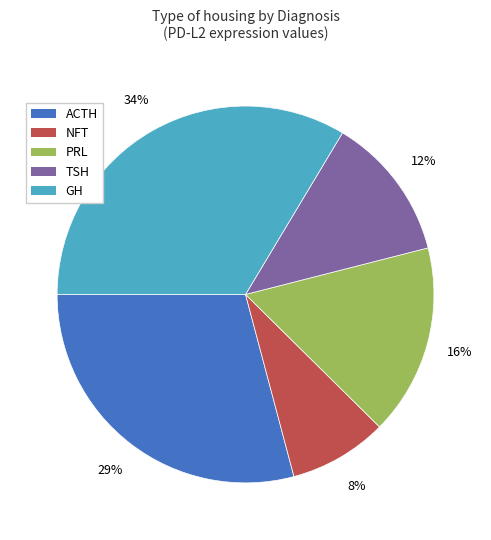

How many slices are in this pie chart?

5